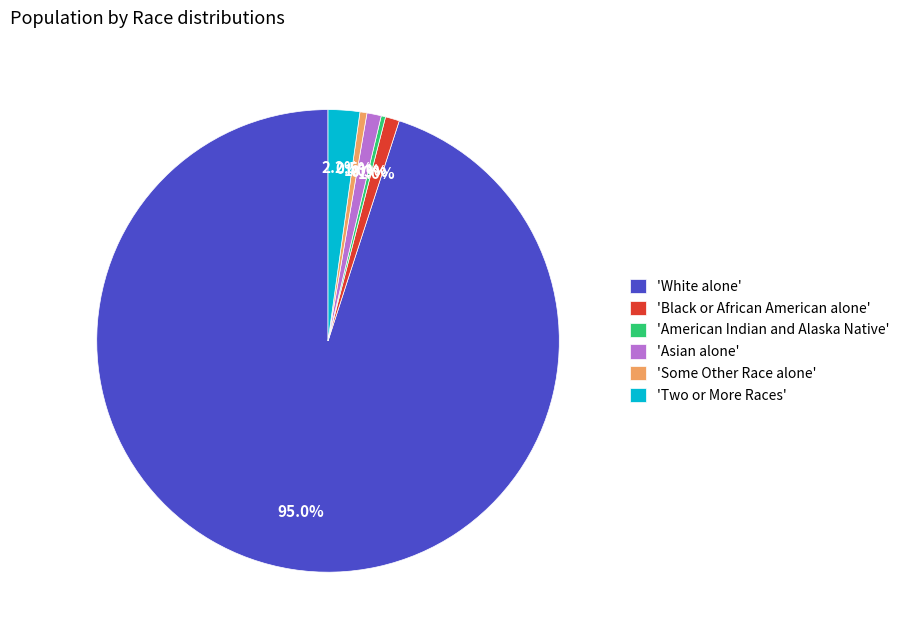

Does 'White alone' represent more than half of the total?

Yes